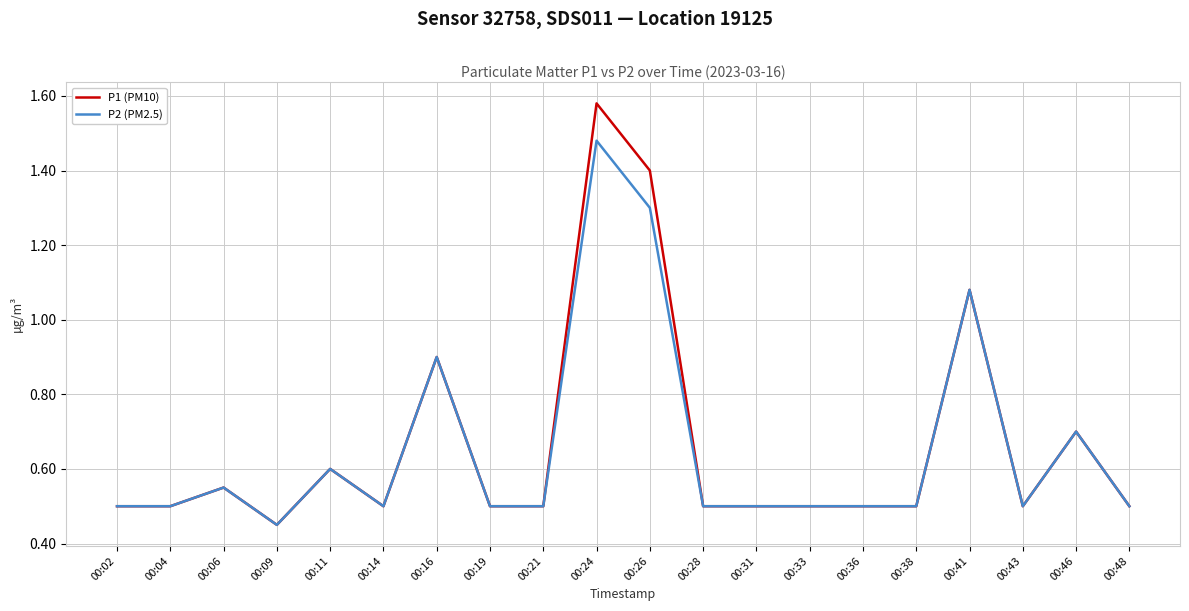

What is the average value of the P1 (PM10) series?

0.7